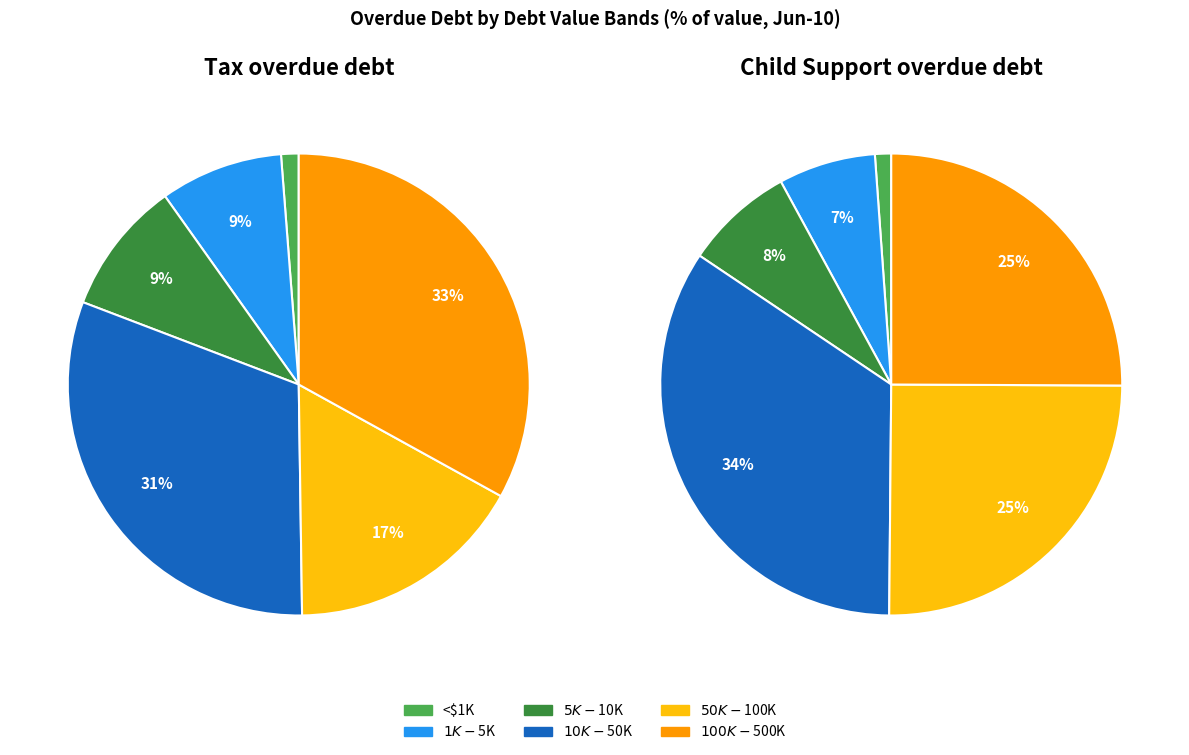

Is there a majority slice in this chart?

No